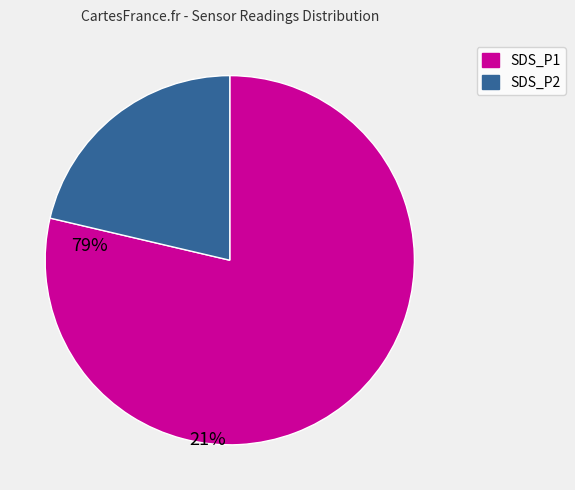

Which category has the smallest portion of the pie?

SDS_P2